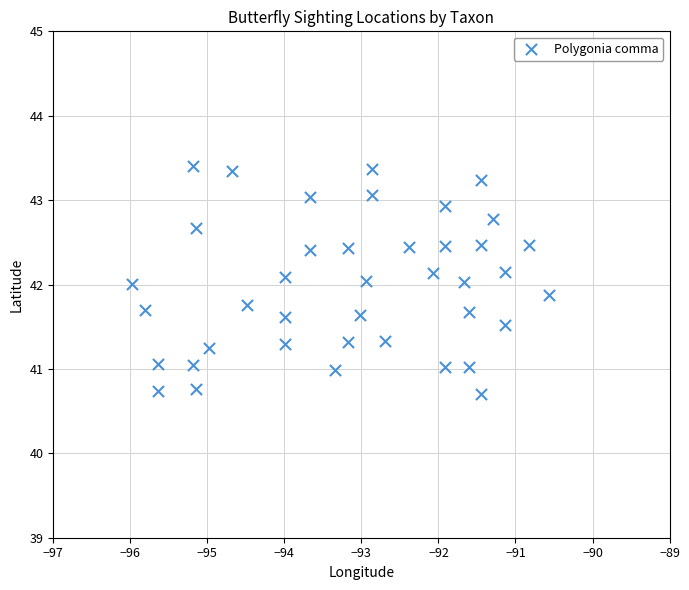

What is the range of Y values (max minus min)?

2.7